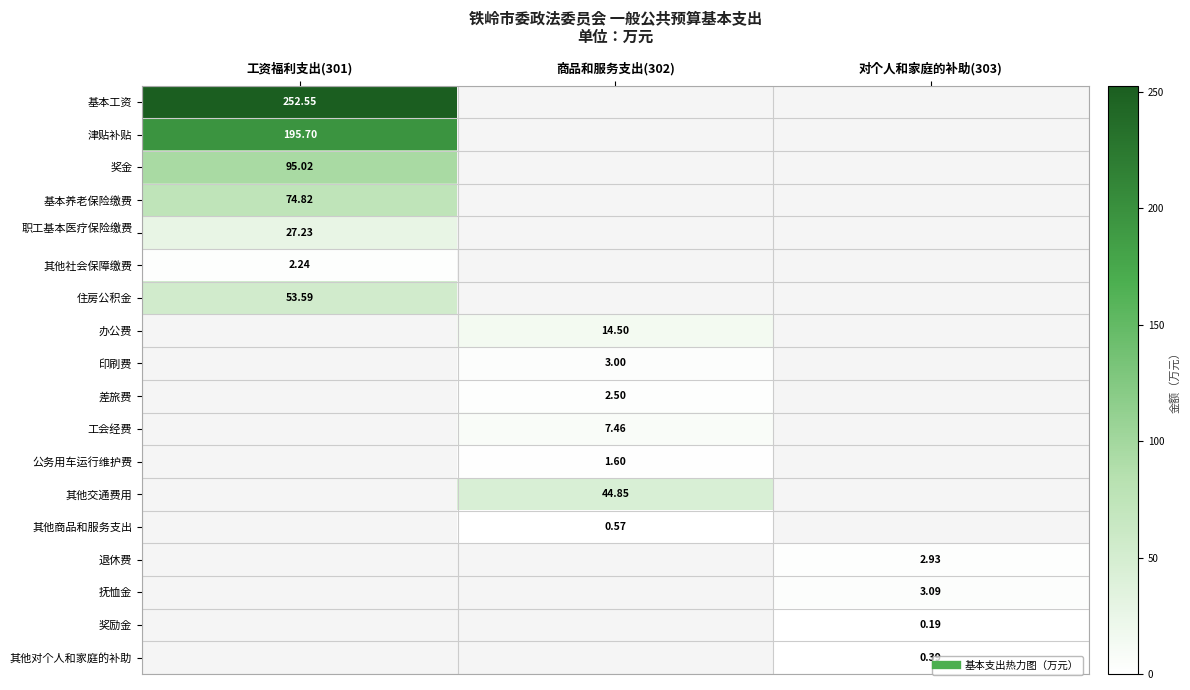

What is the average value of the 基本工资 series?

84.2